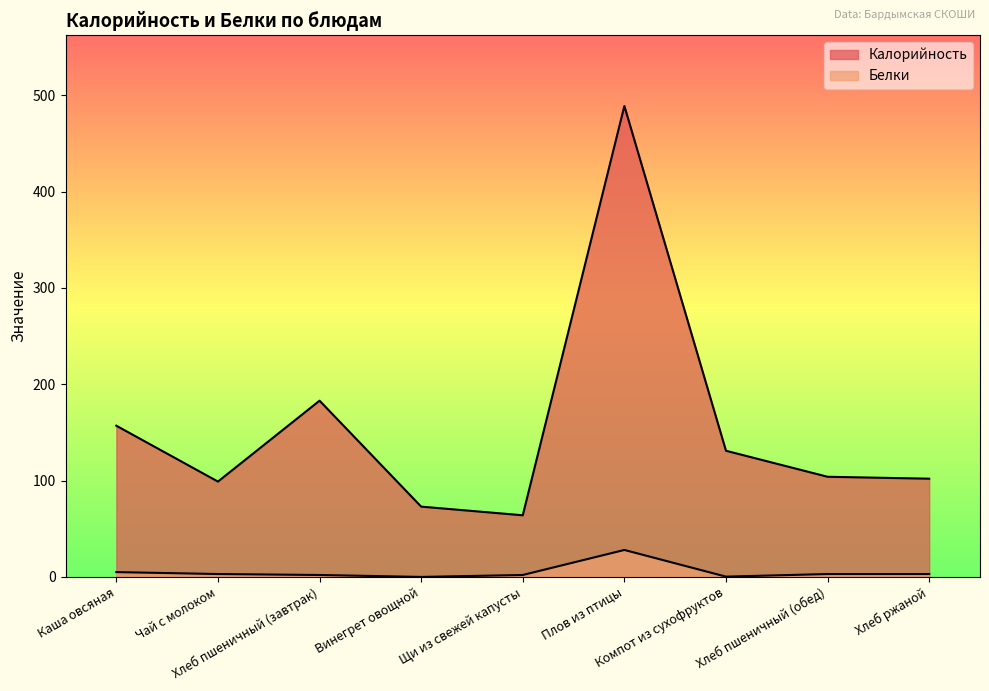

How many data points does each series have?

9